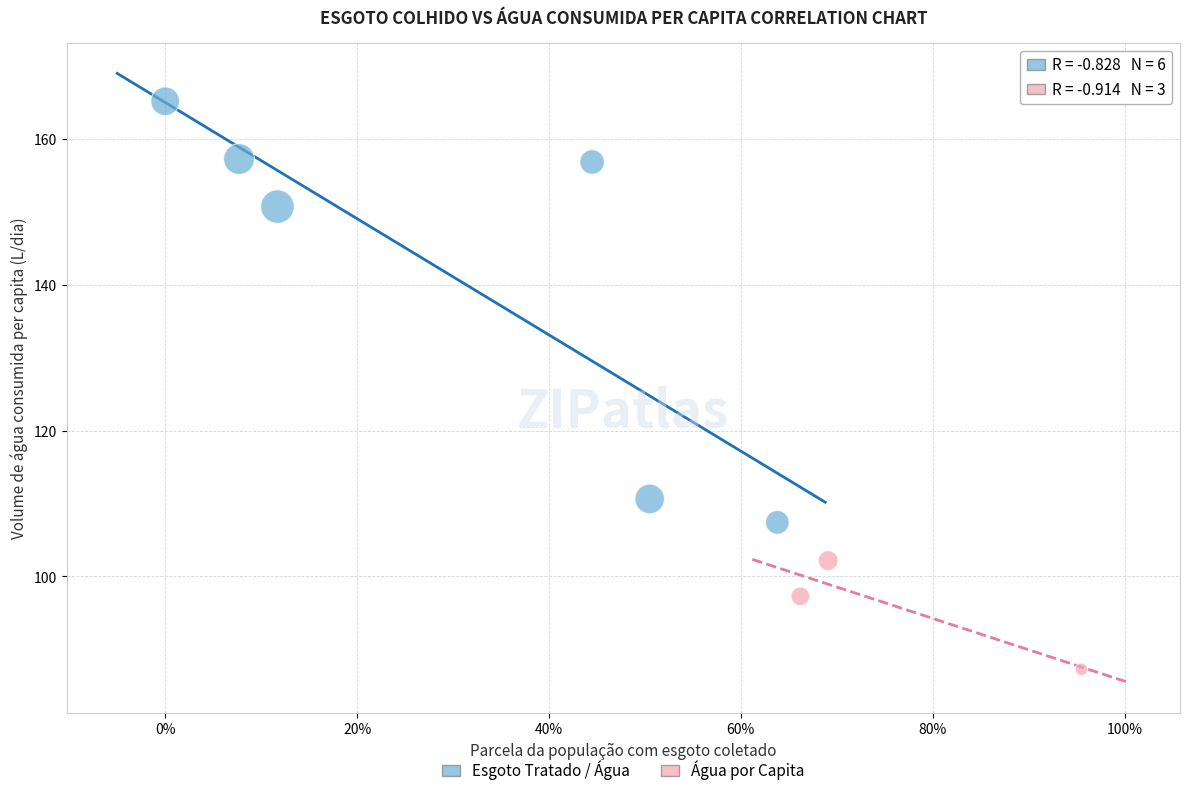

Which series contains the lowest Y value?

Água por Capita